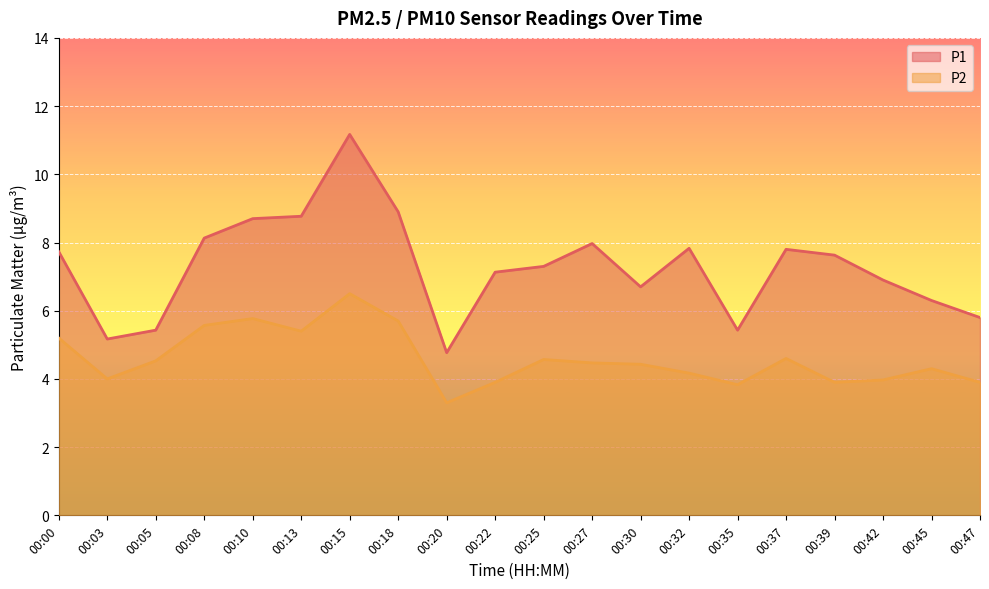

Does the chart display data point markers on the line(s)?

No